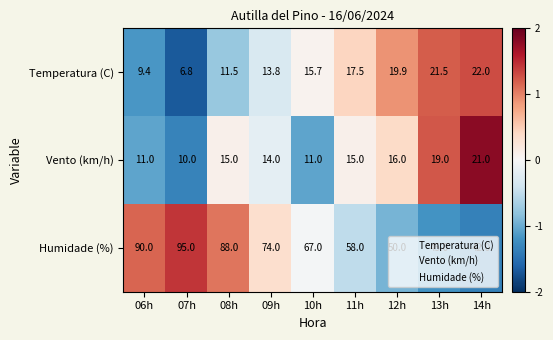

Is the value of Vento (km/h) at 13h greater than the value of Temperatura (C) at 14h?

No